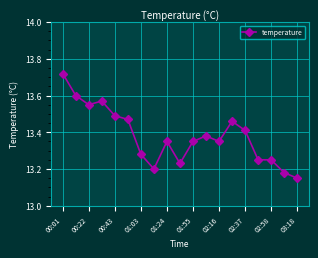

What is the sum of all values?

254.2